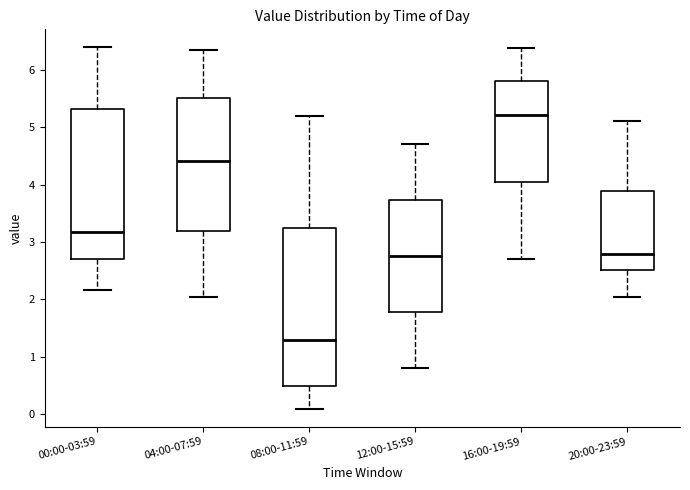

Reading left to right, read every box against the y-axis: the position of its median line, the range the box covers, and the ends of its whiskers. The values are not printed on the chart, so give them approximately, as read against the axis.

00:00-03:59: median 3.2, box 2.7 to 5.3, whiskers 2.2 to 6.4
04:00-07:59: median 4.4, box 3.2 to 5.5, whiskers 2.1 to 6.4
08:00-11:59: median 1.3, box 0.5 to 3.3, whiskers 0.1 to 5.2
12:00-15:59: median 2.8, box 1.8 to 3.7, whiskers 0.8 to 4.7
16:00-19:59: median 5.2, box 4.0 to 5.8, whiskers 2.7 to 6.4
20:00-23:59: median 2.8, box 2.5 to 3.9, whiskers 2.1 to 5.1